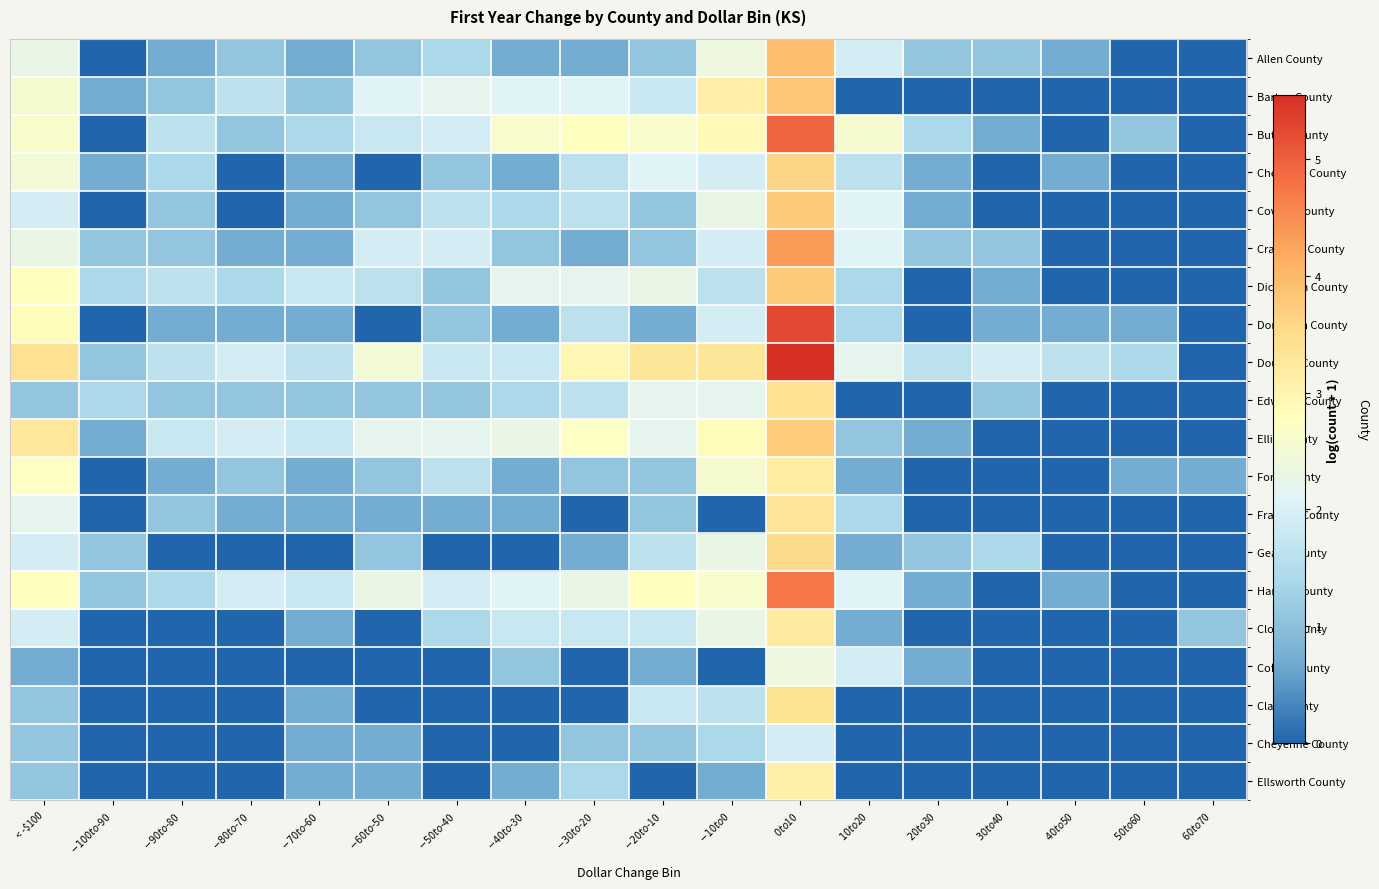

What is the difference between the highest and lowest values at < -$100?

2.7